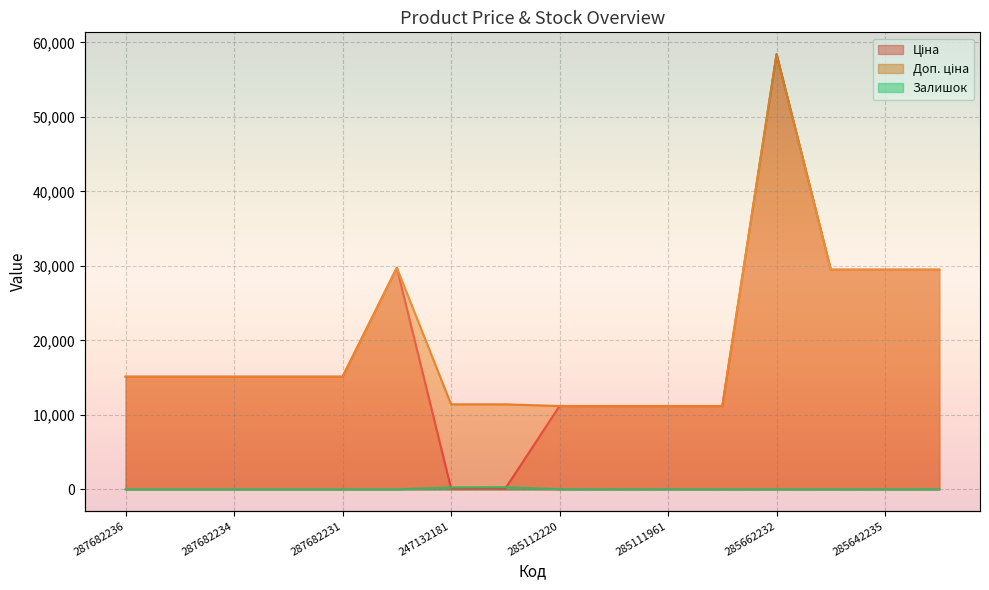

What is the label of the 13th point from the left?

285662232